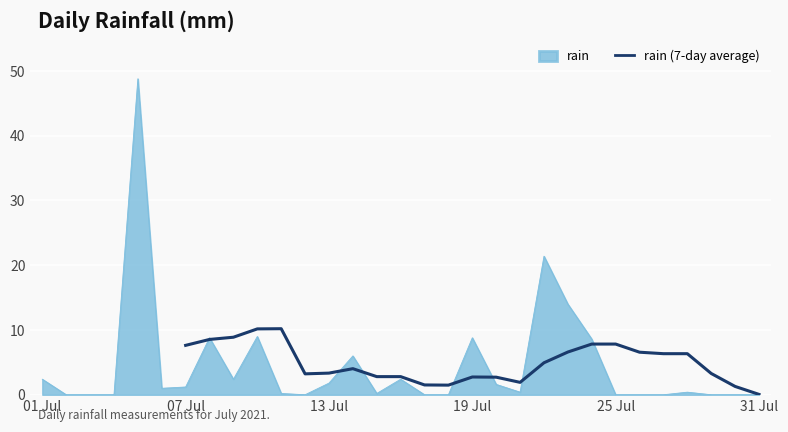

The rain series shows 1.2 at 07 Jul. True or false?

True